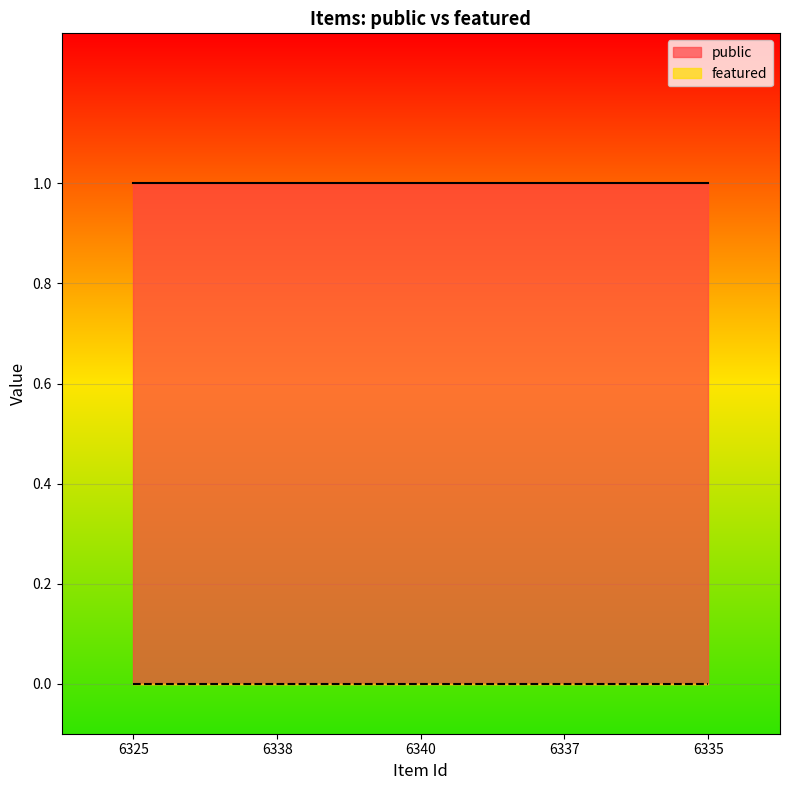

What is the label of the 3rd point from the right?

6340